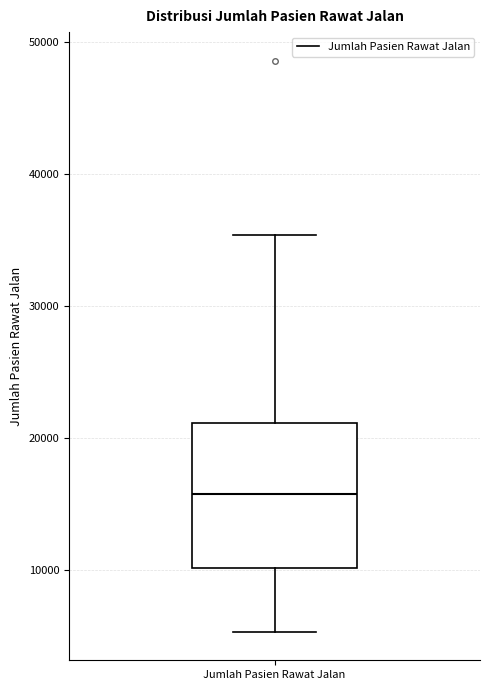

Read this box plot against the y-axis: the position of the median line, the range covered by the box, and the ends of both whiskers. The values are not printed on the chart, so give them approximately, as read against the axis.

median 16000, box 10000 to 21000, whiskers 5000 to 35000